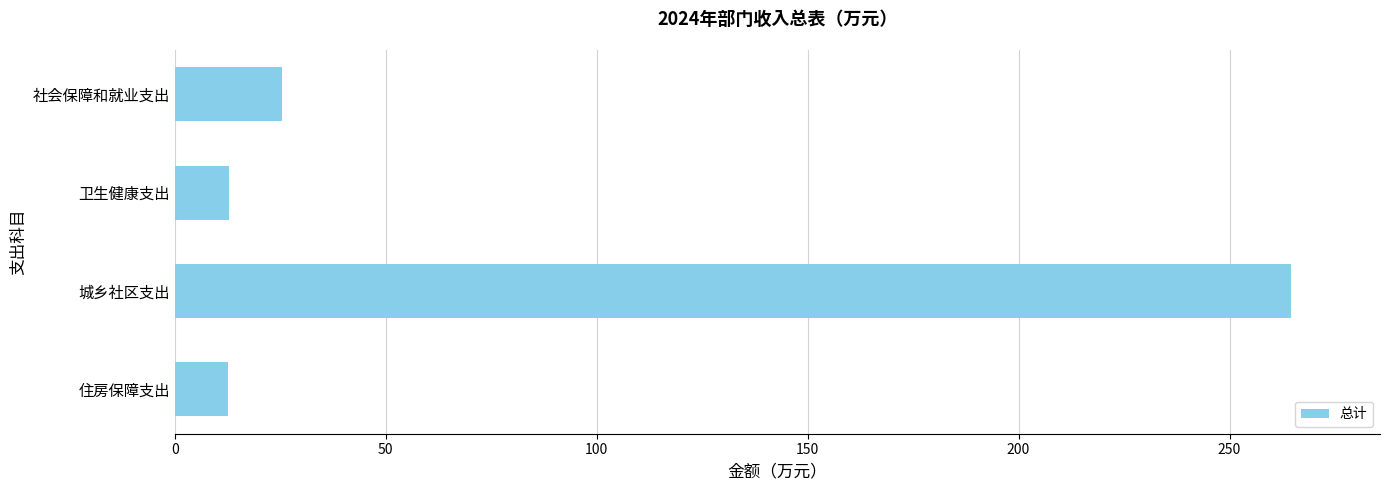

How many values are below 25?

2